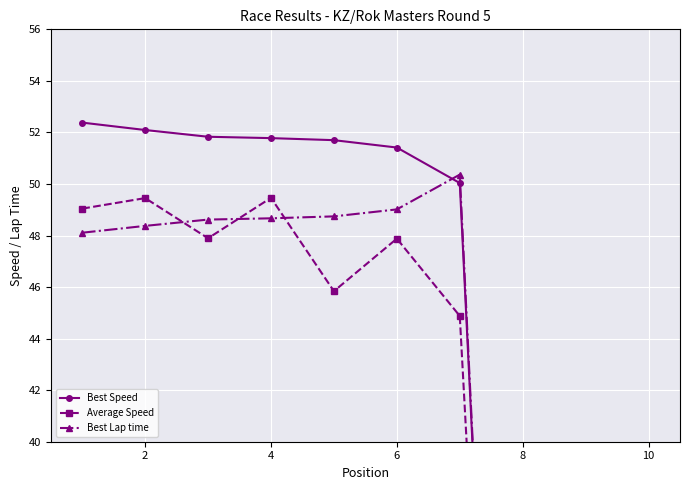

What is the average value of the Average Speed series?

33.4